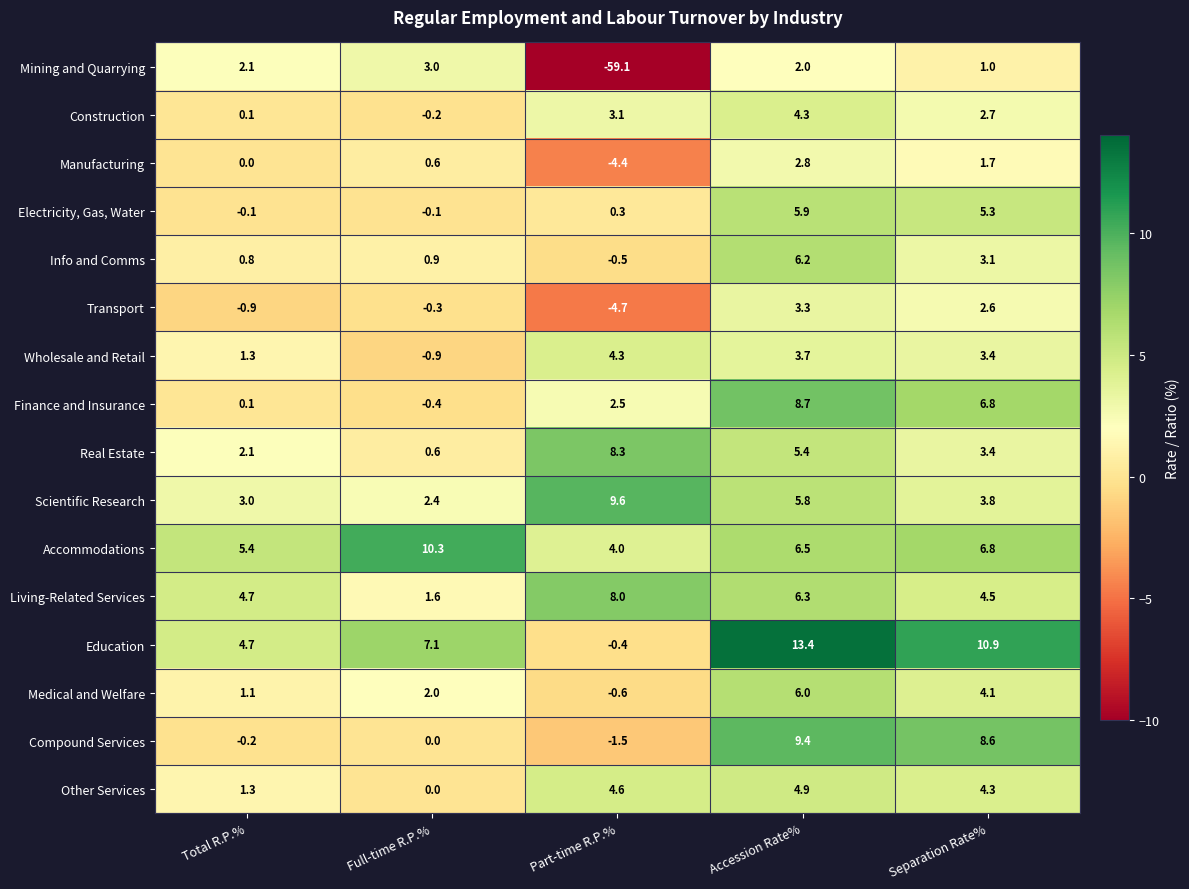

True or false: Medical and Welfare has a value of 0.3 at Total R.P.%.

False